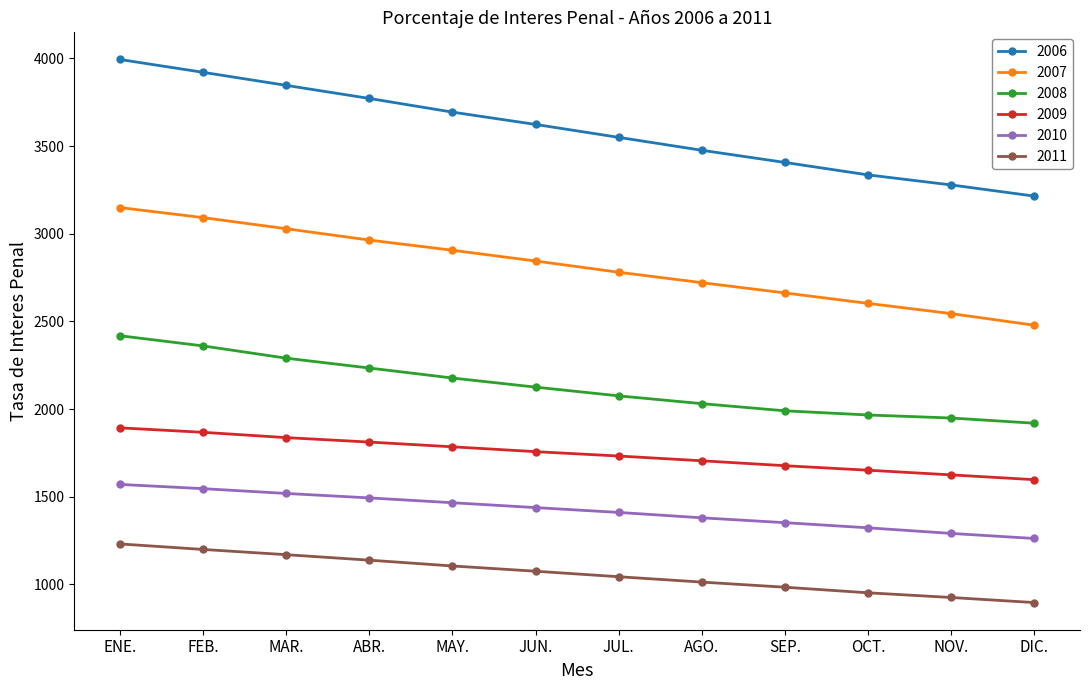

Which series changed the most between AGO. and SEP.?

2006